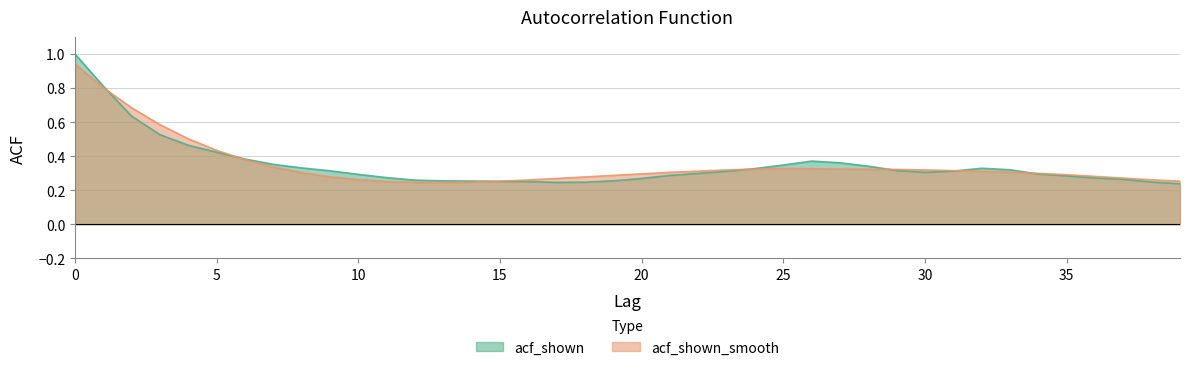

What is the value of the acf_shown point at the 1st from the left?

1.0